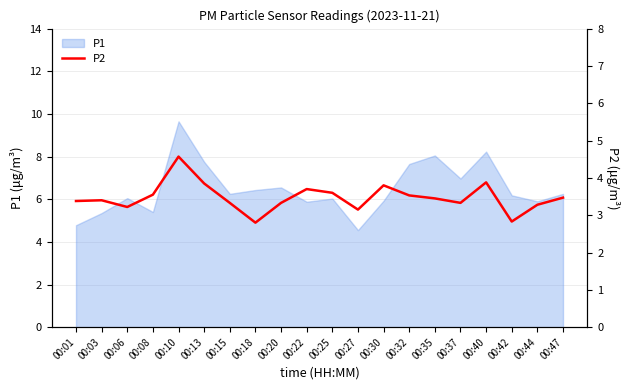

The P1 series shows 4.5 at 00:18. True or false?

False